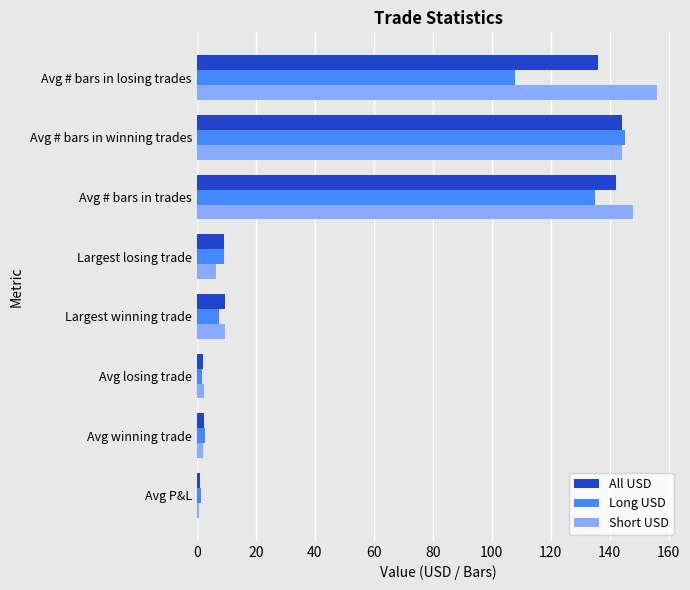

What is the difference between the maximum and minimum values in the Long USD series?

143.5